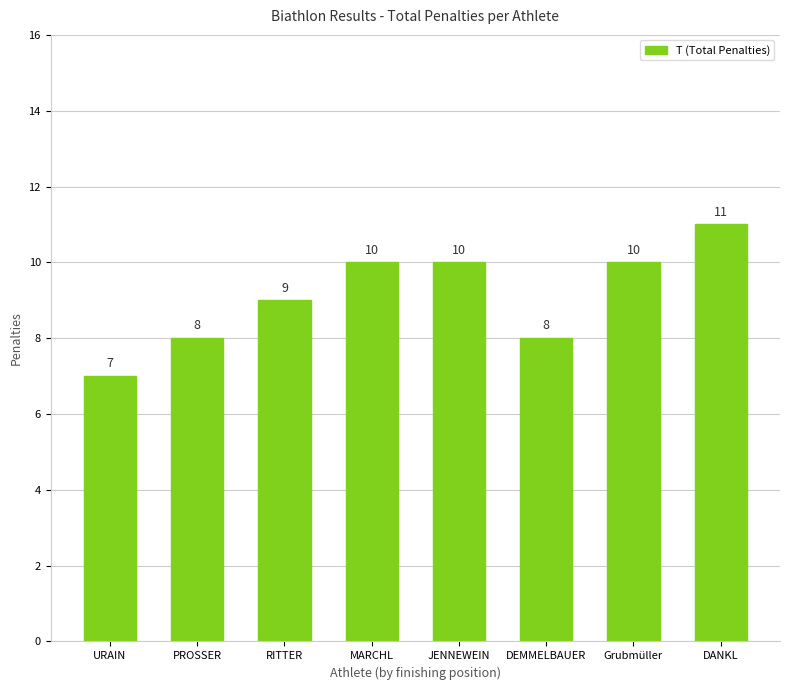

What is the approximate value at Grubmüller?

10